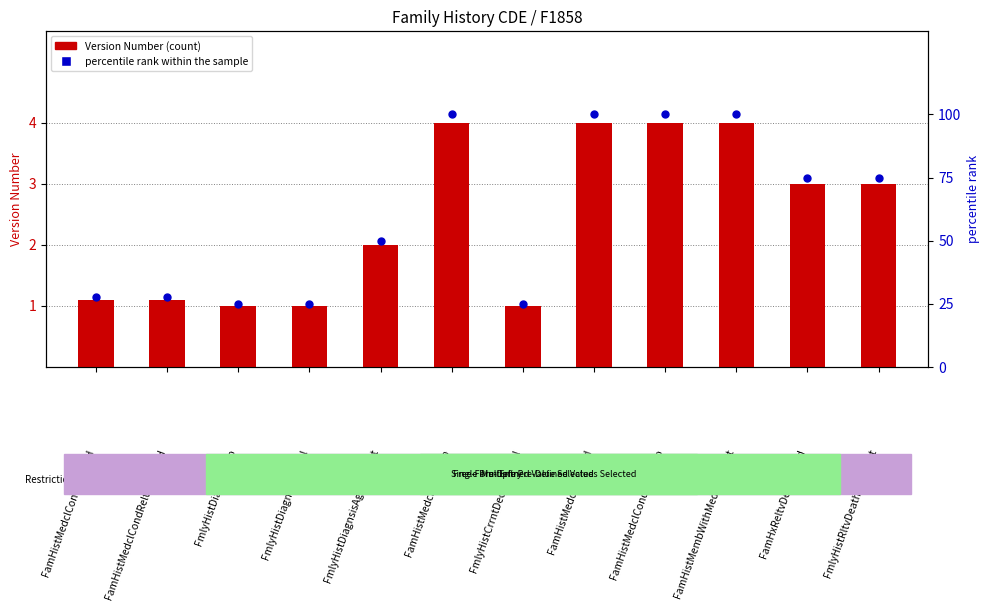

Which series contains the highest Y value?

percentile rank within sample